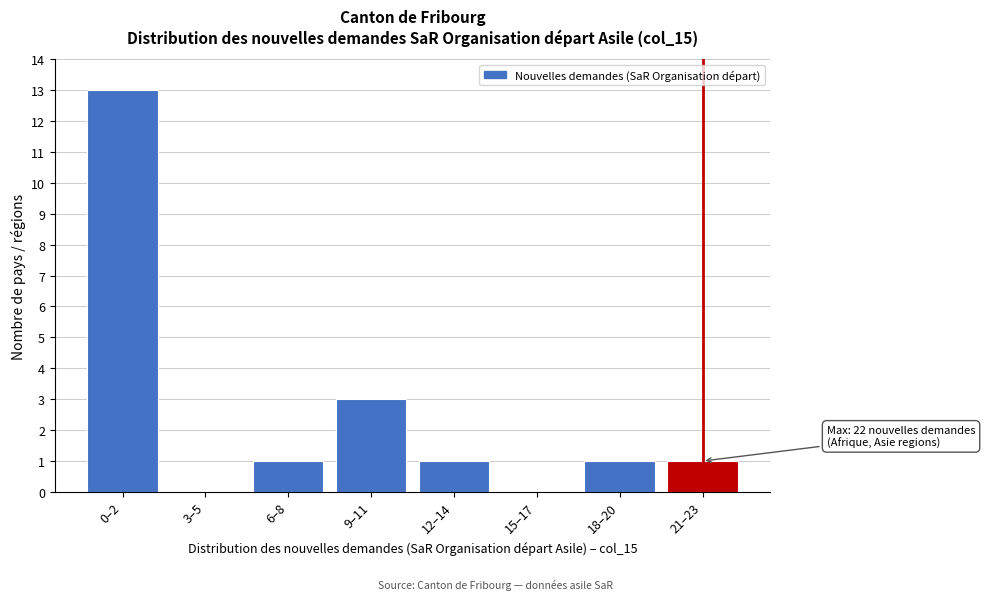

Reading left to right, extract all data points from this chart.

0–2=13	3–5=0	6–8=1	9–11=3	12–14=1	15–17=0	18–20=1	21–23=1